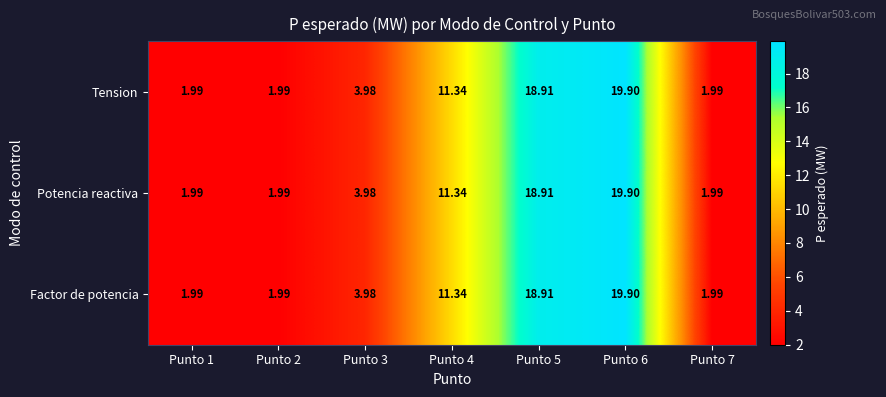

At how many categories does at least one series exceed 12?

2